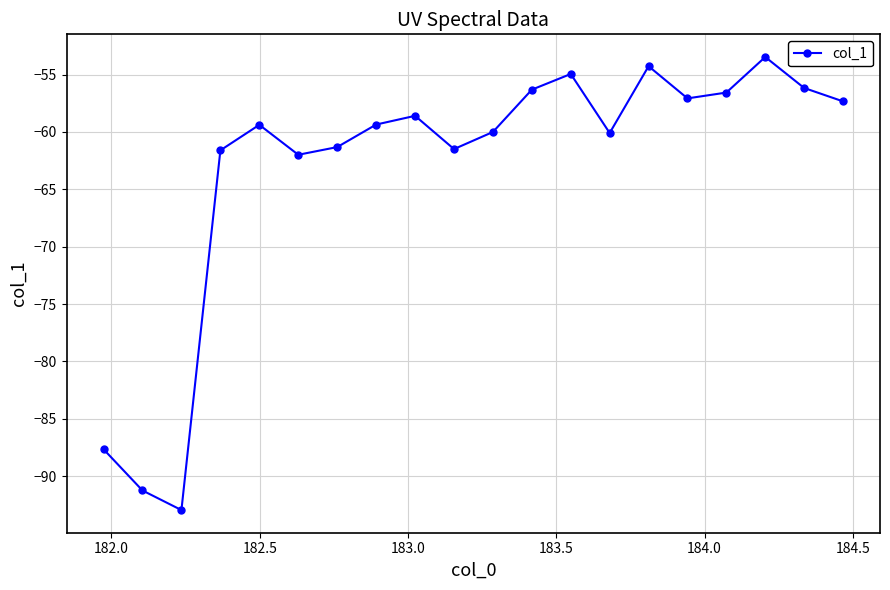

Does the chart display data point markers on the line(s)?

Yes